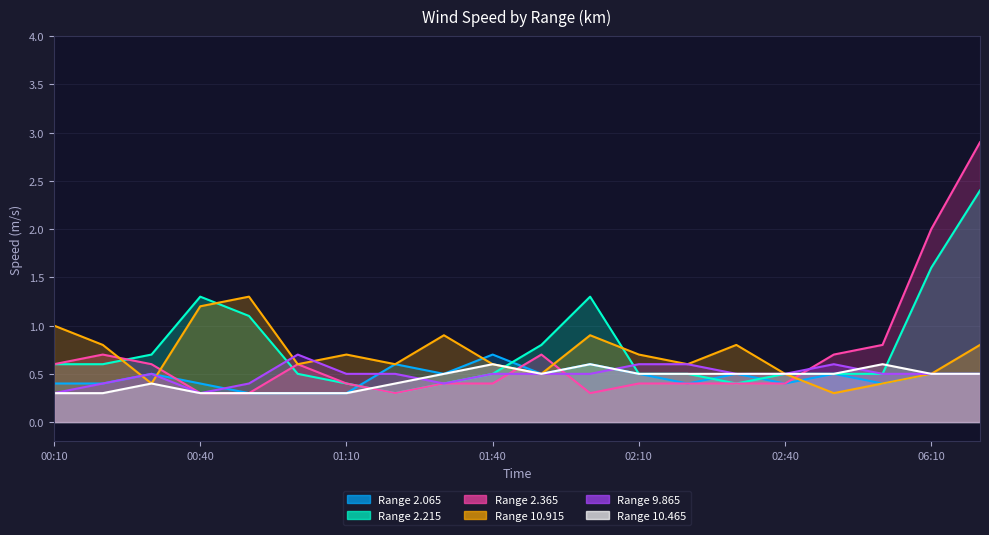

True or false:   2.215 has a value of 0.6 at 00:10.

True